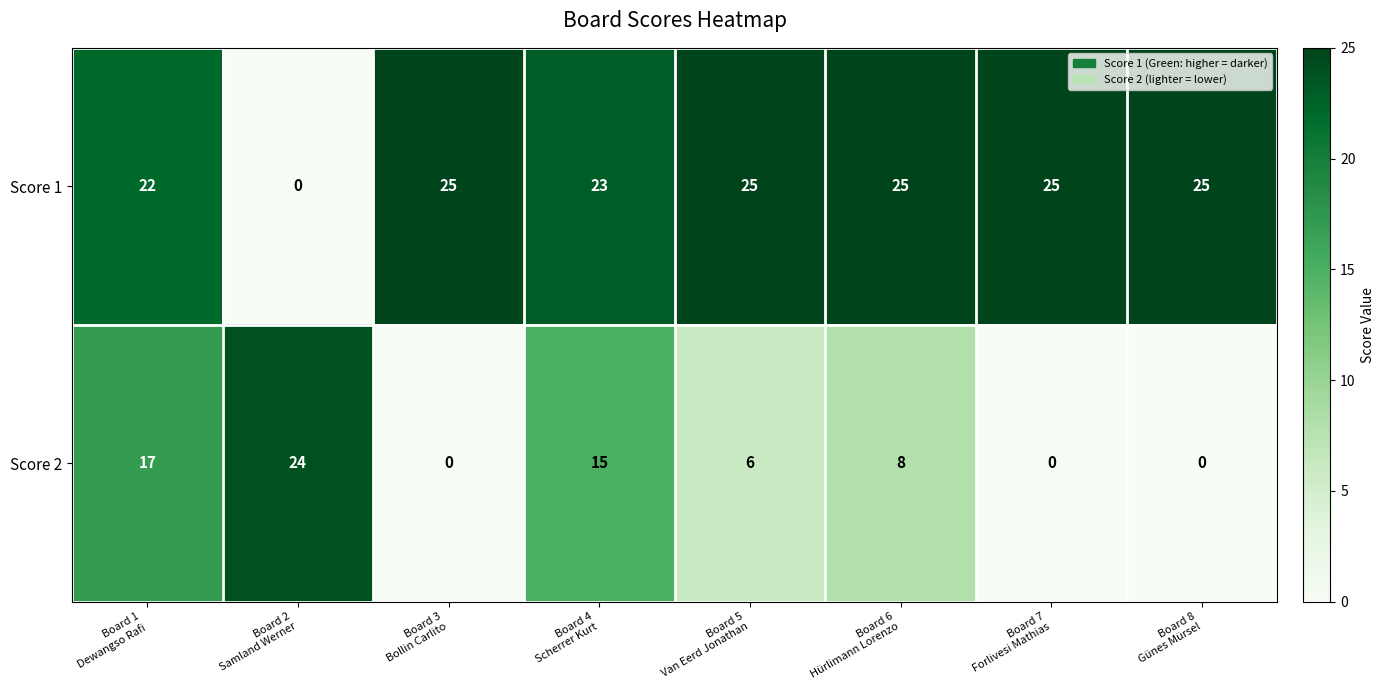

What is the maximum value shown in the chart?

25